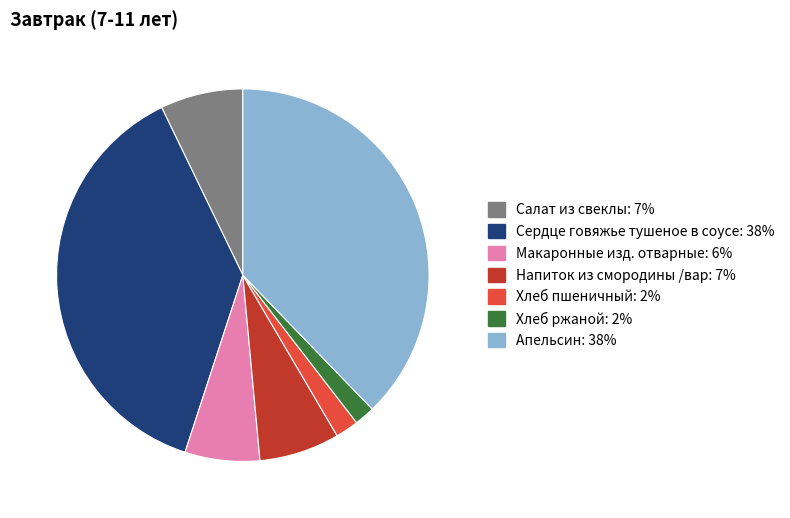

Between Салат из свеклы and Сердце говяжье тушеное в соусе, which is larger?

Сердце говяжье тушеное в соусе